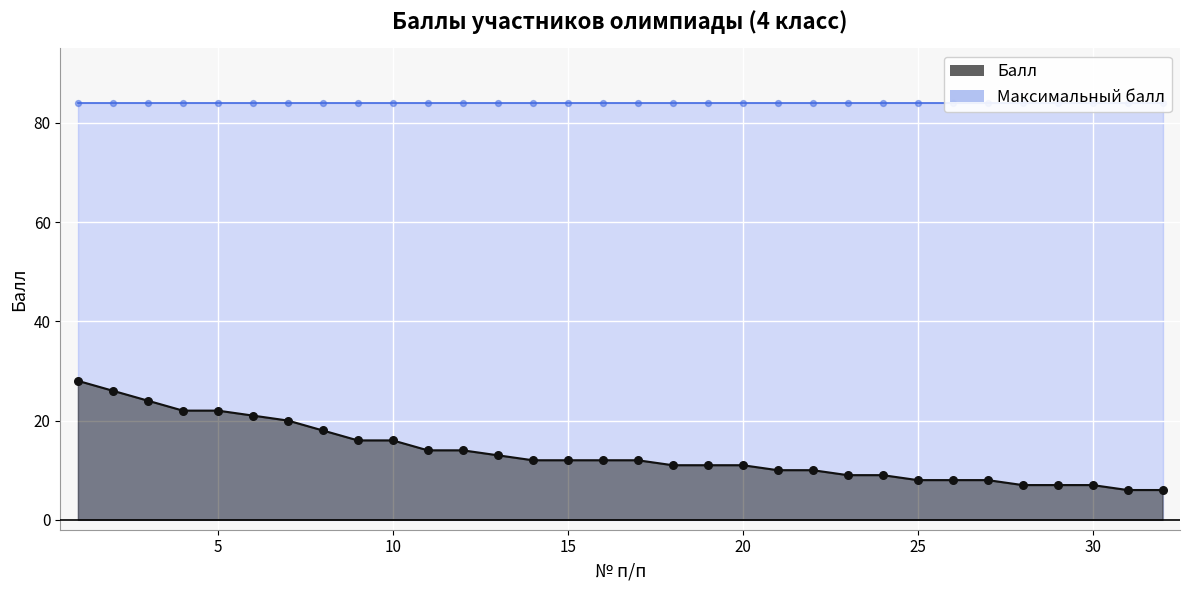

Approximately how many times larger is the value at 30 compared to 26?

0.9